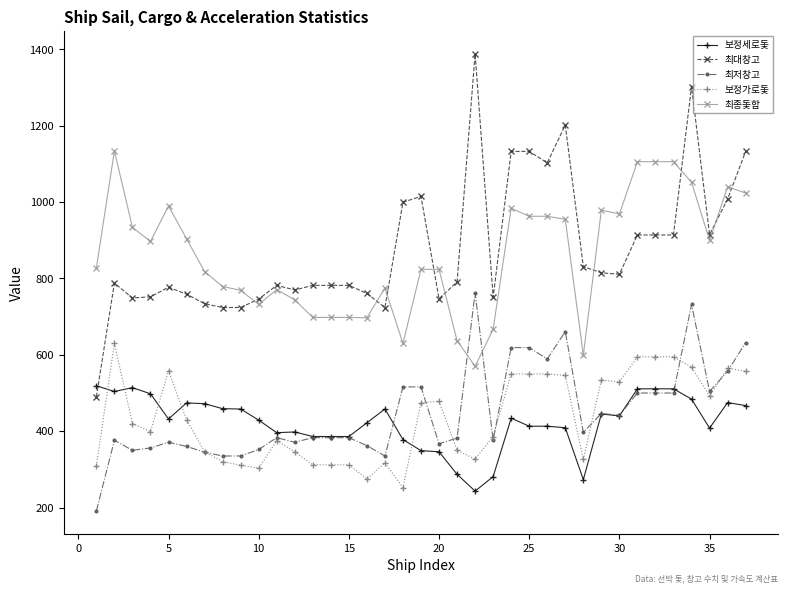

What is the sum of all 보정가로돛 values?

16095